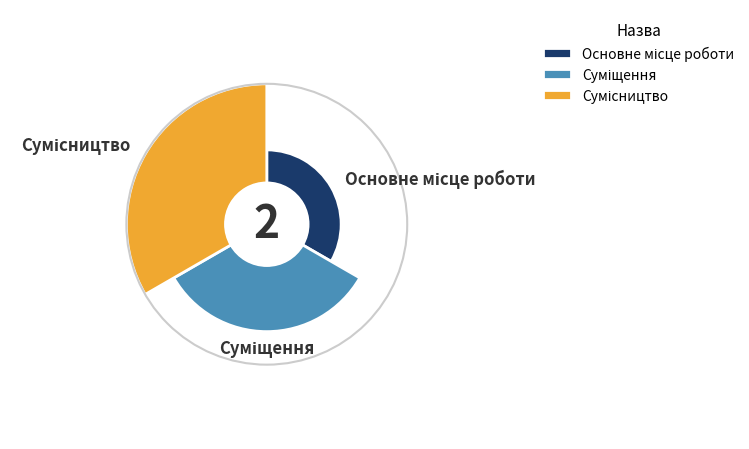

To the nearest percent, what is the difference between the largest and smallest slice percentages?

33%